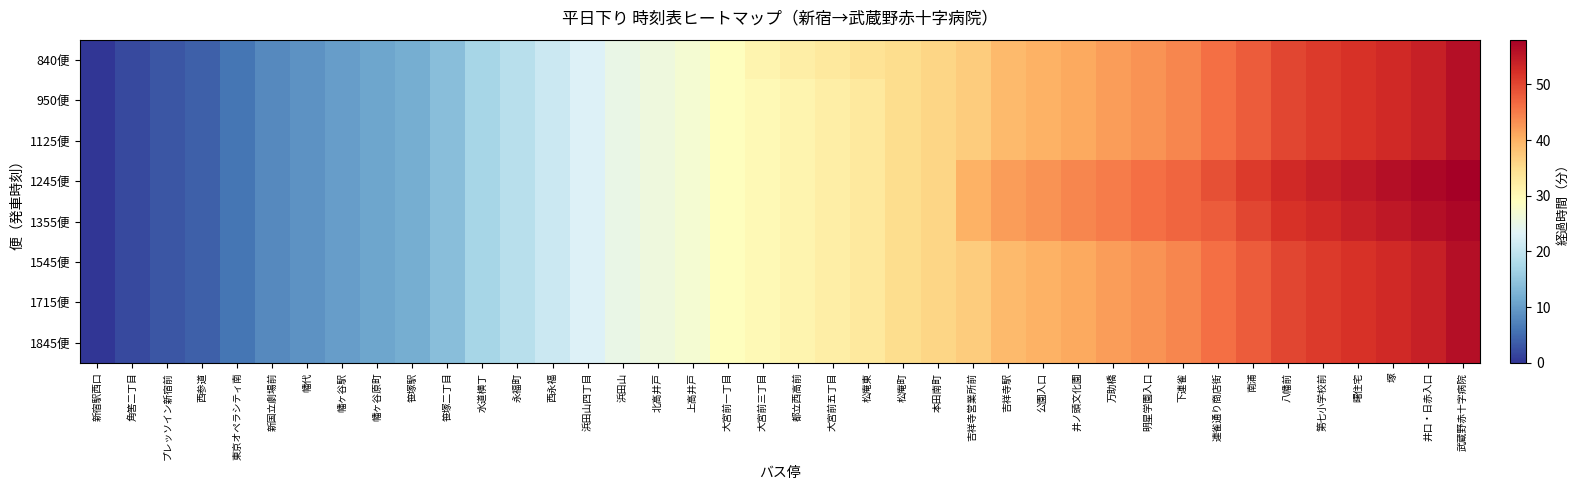

Which category has the lowest value across all series?

新宿駅西口